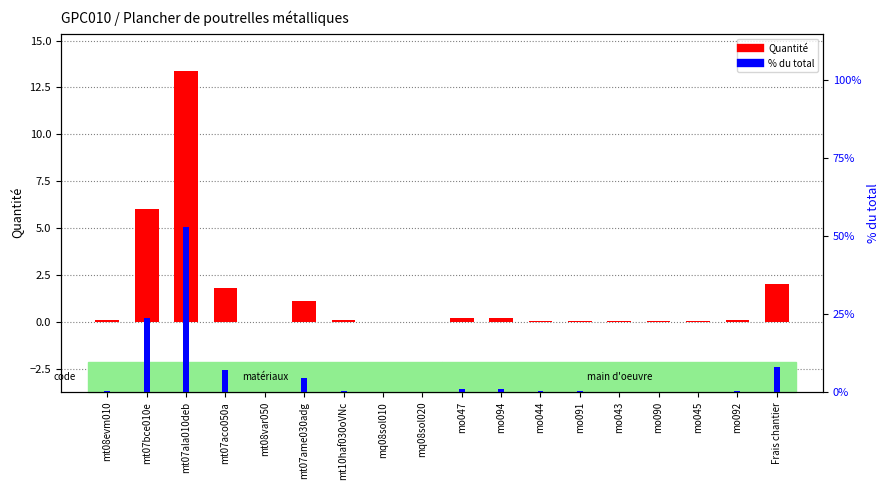

Rank the series by their average value, from lowest to highest.

Quantité, % du total